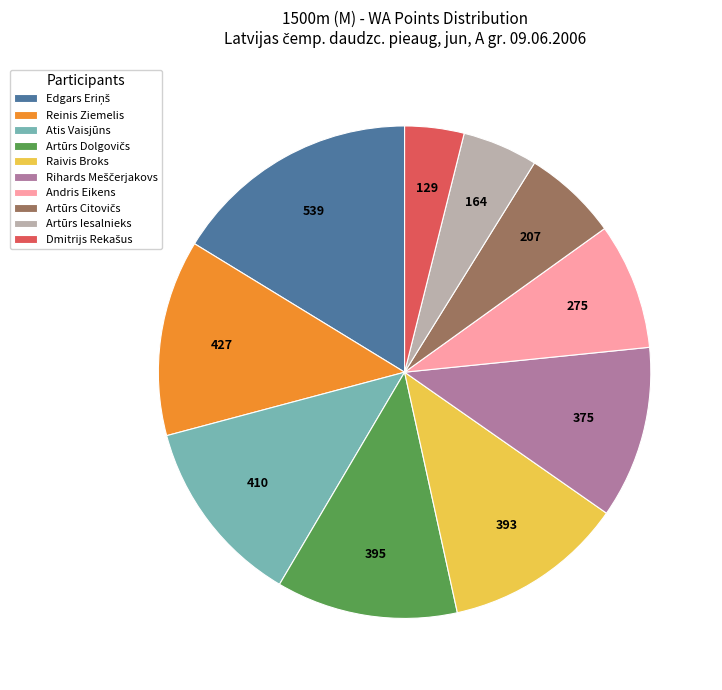

Is it true that Reinis Ziemelis is 13% of the pie?

True